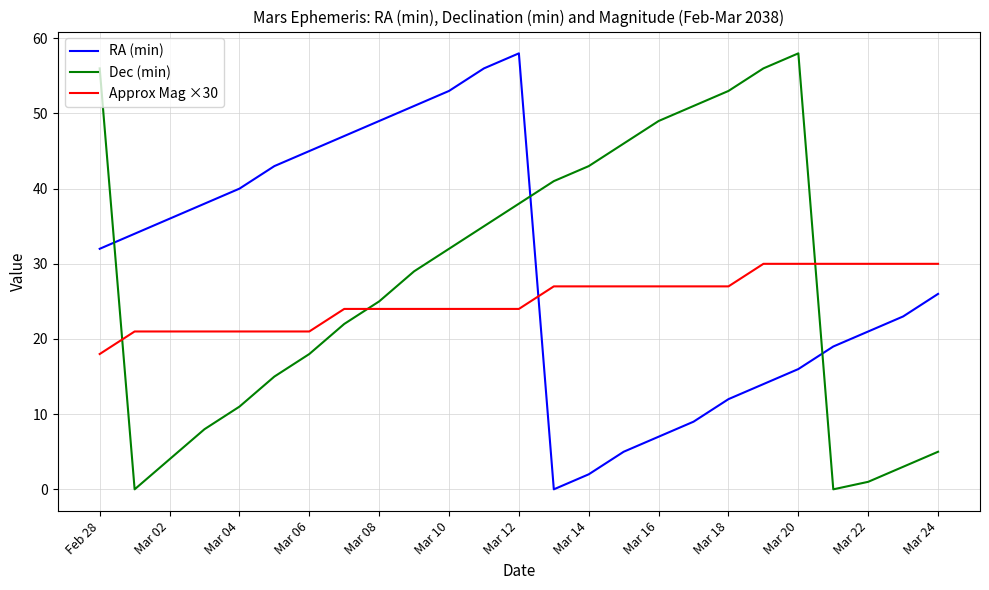

Reading right to left, what are all the values shown in this chart?

RA (min): 26	23	21	19	16	14	12	9	7	5	2	0	58	56	53	51	49	47	45	43	40	38	36	34	32
Dec (min): 5	3	1	0	58	56	53	51	49	46	43	41	38	35	32	29	25	22	18	15	11	8	4	0	56
Approx Mag ×30: 30	30	30	30	30	30	27	27	27	27	27	27	24	24	24	24	24	24	21	21	21	21	21	21	18